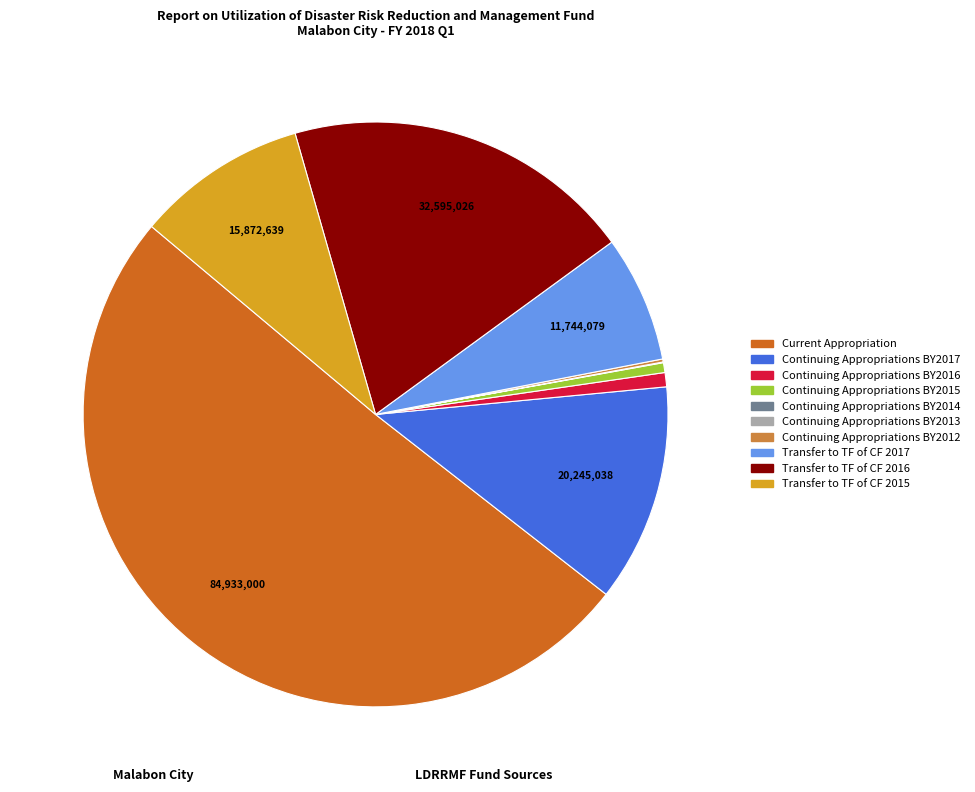

Approximately how many times larger is the value at Continuing Appropriations BY2017 compared to Transfer to TF of CF 2017?

1.7